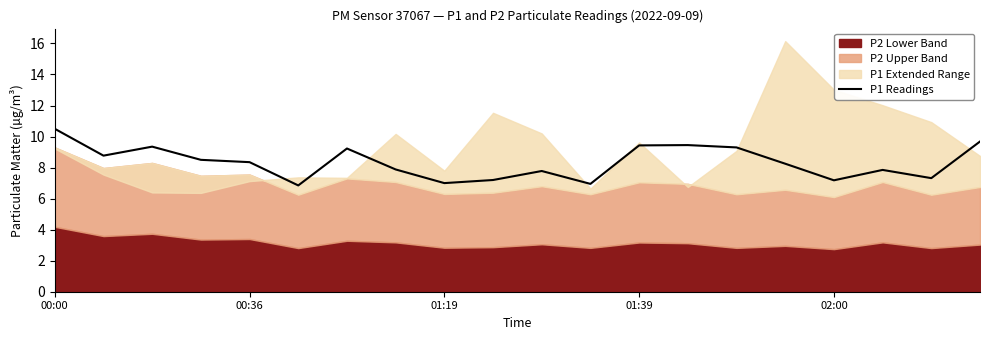

Is it true that the value at 10 is 7.8?

True